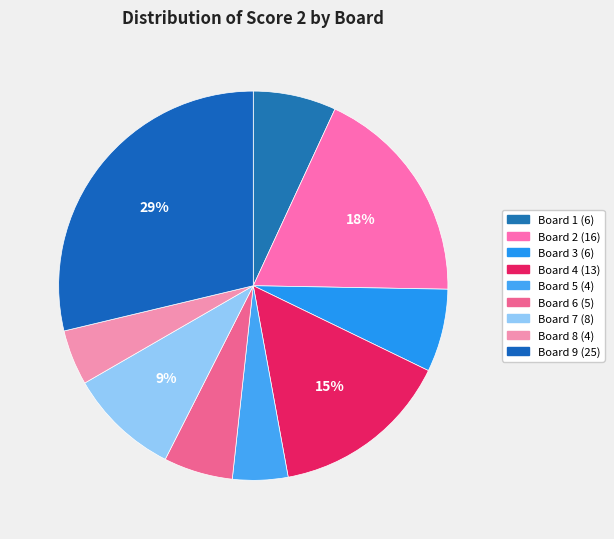

What percentage is NOT represented by Board 6?

94.3%